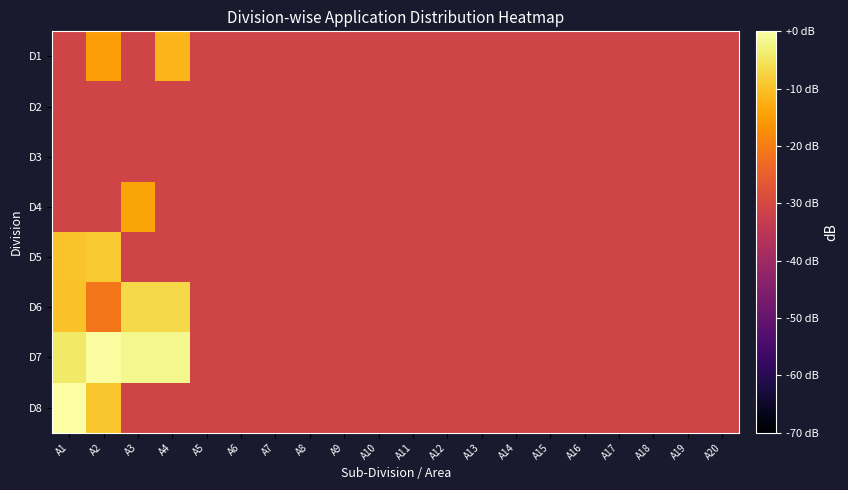

Reading right to left, list all the values displayed in this chart.

D1: A20=-31.1	A19=-31.1	A18=-31.1	A17=-31.1	A16=-31.1	A15=-31.1	A14=-31.1	A13=-31.1	A12=-31.1	A11=-31.1	A10=-31.1	A9=-31.1	A8=-31.1	A7=-31.1	A6=-31.1	A5=-31.1	A4=-11.6	A3=-31.1	A2=-15.1	A1=-31.1
D2: A20=-31.1	A19=-31.1	A18=-31.1	A17=-31.1	A16=-31.1	A15=-31.1	A14=-31.1	A13=-31.1	A12=-31.1	A11=-31.1	A10=-31.1	A9=-31.1	A8=-31.1	A7=-31.1	A6=-31.1	A5=-31.1	A4=-31.1	A3=-31.1	A2=-31.1	A1=-31.1
D3: A20=-31.1	A19=-31.1	A18=-31.1	A17=-31.1	A16=-31.1	A15=-31.1	A14=-31.1	A13=-31.1	A12=-31.1	A11=-31.1	A10=-31.1	A9=-31.1	A8=-31.1	A7=-31.1	A6=-31.1	A5=-31.1	A4=-31.1	A3=-31.1	A2=-31.1	A1=-31.1
D4: A20=-31.1	A19=-31.1	A18=-31.1	A17=-31.1	A16=-31.1	A15=-31.1	A14=-31.1	A13=-31.1	A12=-31.1	A11=-31.1	A10=-31.1	A9=-31.1	A8=-31.1	A7=-31.1	A6=-31.1	A5=-31.1	A4=-31.1	A3=-14.1	A2=-31.1	A1=-31.1
D5: A20=-31.1	A19=-31.1	A18=-31.1	A17=-31.1	A16=-31.1	A15=-31.1	A14=-31.1	A13=-31.1	A12=-31.1	A11=-31.1	A10=-31.1	A9=-31.1	A8=-31.1	A7=-31.1	A6=-31.1	A5=-31.1	A4=-31.1	A3=-31.1	A2=-8.8	A1=-9.6
D6: A20=-31.1	A19=-31.1	A18=-31.1	A17=-31.1	A16=-31.1	A15=-31.1	A14=-31.1	A13=-31.1	A12=-31.1	A11=-31.1	A10=-31.1	A9=-31.1	A8=-31.1	A7=-31.1	A6=-31.1	A5=-31.1	A4=-6.8	A3=-6.8	A2=-21.1	A1=-10.0
D7: A20=-31.1	A19=-31.1	A18=-31.1	A17=-31.1	A16=-31.1	A15=-31.1	A14=-31.1	A13=-31.1	A12=-31.1	A11=-31.1	A10=-31.1	A9=-31.1	A8=-31.1	A7=-31.1	A6=-31.1	A5=-31.1	A4=-1.9	A3=-1.7	A2=-0.3	A1=-4.2
D8: A20=-31.1	A19=-31.1	A18=-31.1	A17=-31.1	A16=-31.1	A15=-31.1	A14=-31.1	A13=-31.1	A12=-31.1	A11=-31.1	A10=-31.1	A9=-31.1	A8=-31.1	A7=-31.1	A6=-31.1	A5=-31.1	A4=-31.1	A3=-31.1	A2=-9.3	A1=0.0